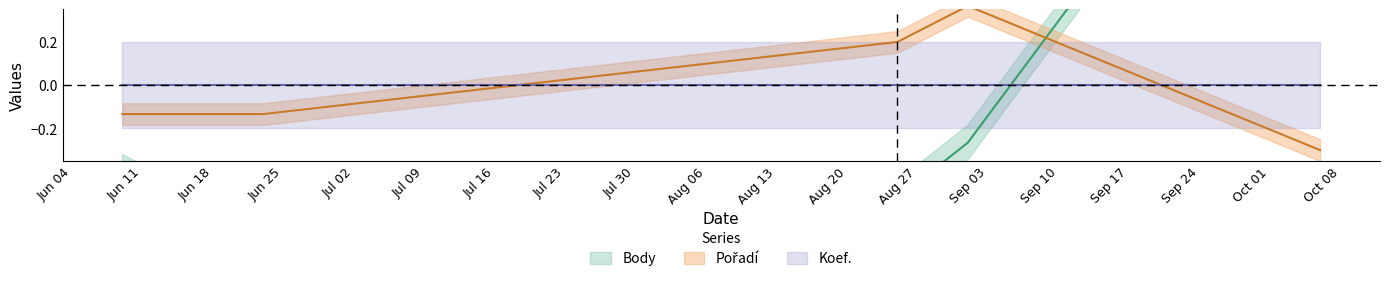

What is the difference between the maximum and minimum values in the Body series?

2.7